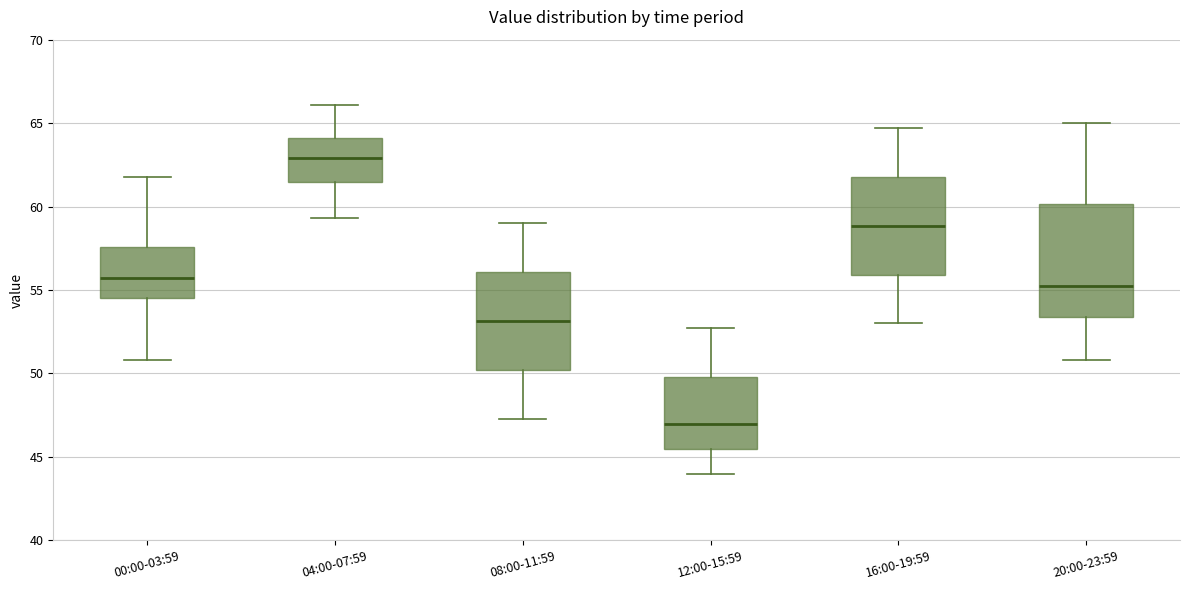

Reading left to right, read every box against the y-axis: the position of its median line, the range the box covers, and the ends of its whiskers. The values are not printed on the chart, so give them approximately, as read against the axis.

00:00-03:59: median 56.0, box 54.5 to 57.5, whiskers 51.0 to 62.0
04:00-07:59: median 63.0, box 61.5 to 64.0, whiskers 59.5 to 66.0
08:00-11:59: median 53.0, box 50.0 to 56.0, whiskers 47.5 to 59.0
12:00-15:59: median 47.0, box 45.5 to 50.0, whiskers 44.0 to 52.5
16:00-19:59: median 59.0, box 56.0 to 62.0, whiskers 53.0 to 64.5
20:00-23:59: median 55.5, box 53.5 to 60.0, whiskers 51.0 to 65.0